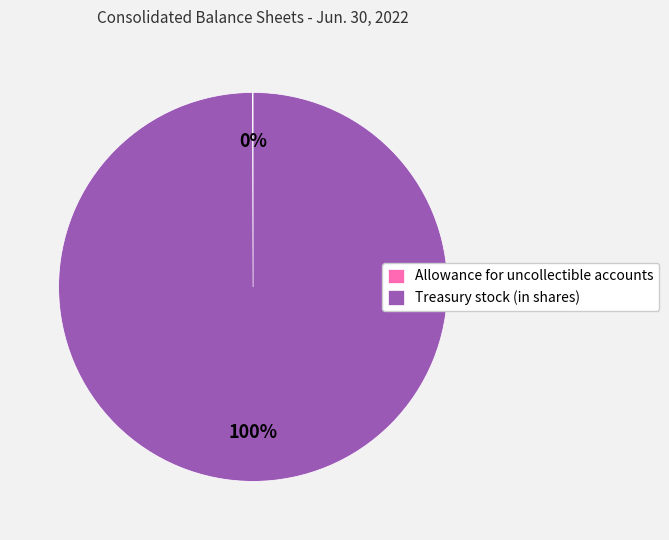

To the nearest percent, what is the average slice percentage?

50%